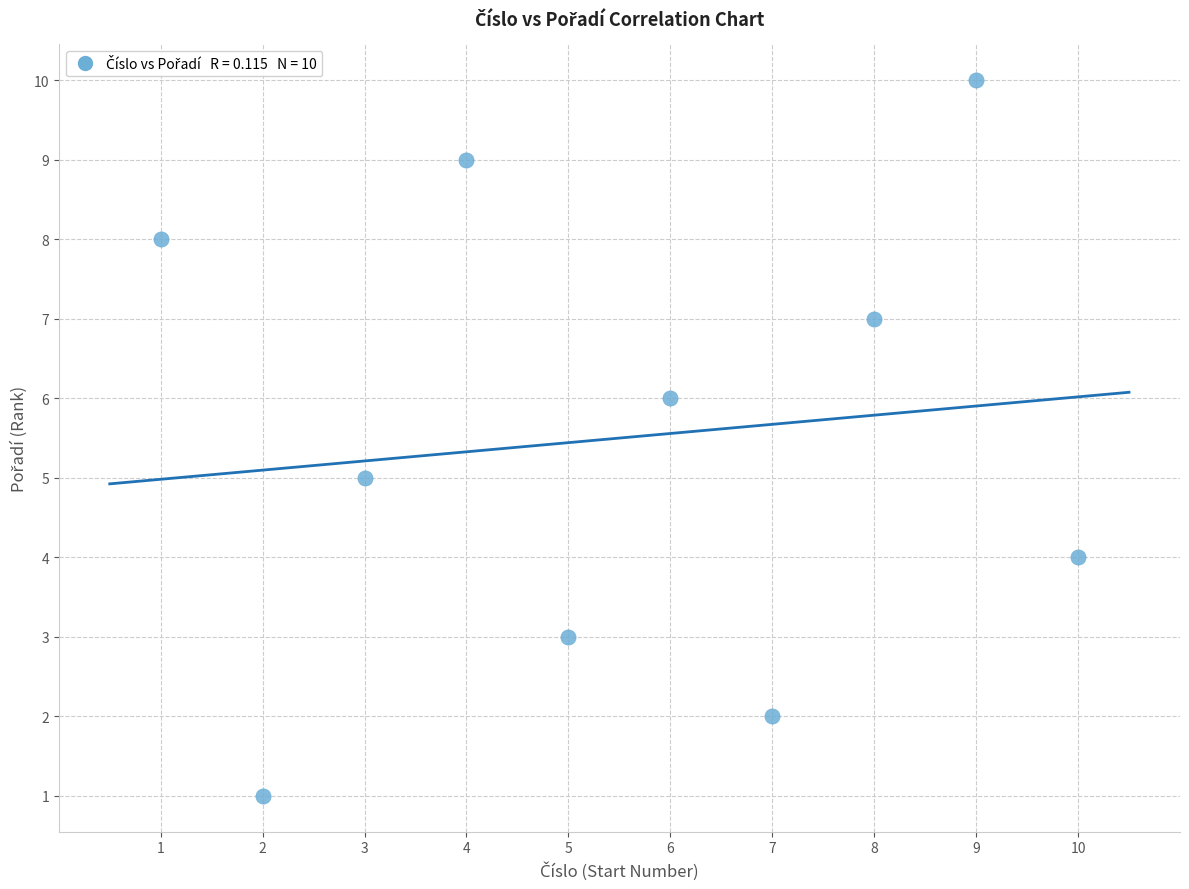

What is the average X value?

6